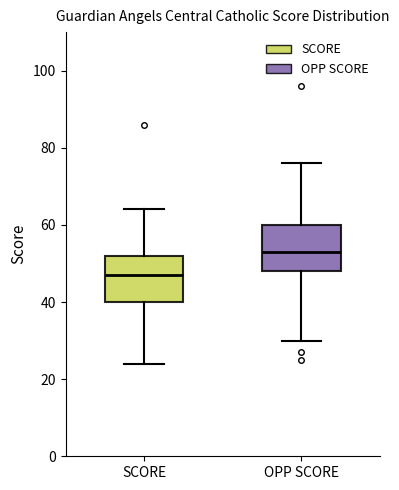

Reading left to right, read every box against the y-axis: the position of its median line, the range the box covers, and the ends of its whiskers. The values are not printed on the chart, so give them approximately, as read against the axis.

SCORE: median 48, box 40 to 52, whiskers 24 to 64
OPP SCORE: median 54, box 48 to 60, whiskers 30 to 76